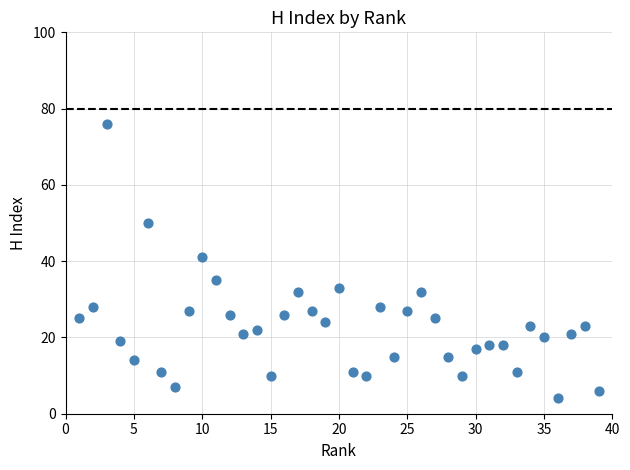

What Y value in the scatter plot is closest to 40?

41